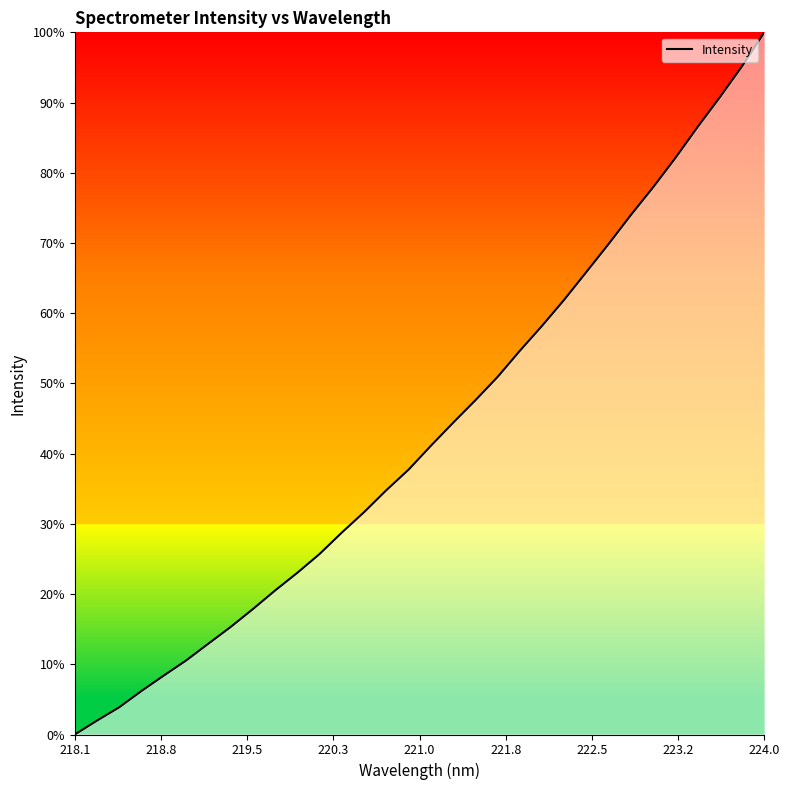

Does the chart display data point markers on the line(s)?

No